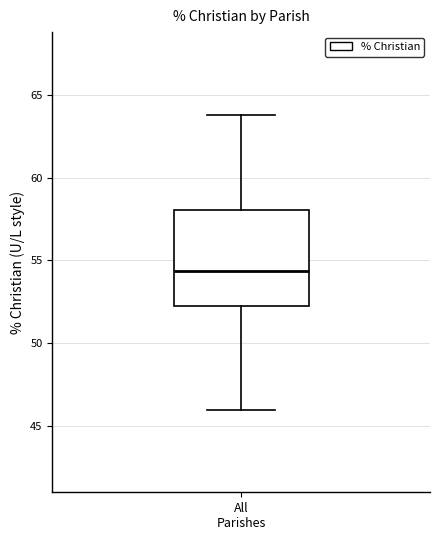

Where is the upper edge of the box for All Parishes on the y-axis? The values are not printed on the chart, so give them approximately, as read against the axis.

58.0